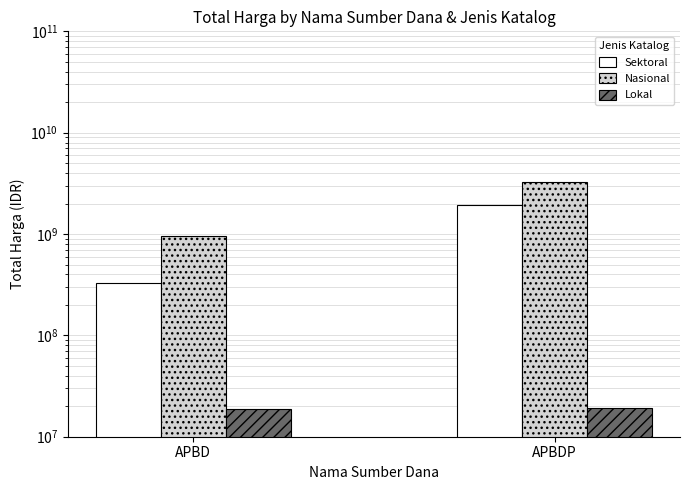

Rank the series at APBD from highest to lowest value.

Nasional, Sektoral, Lokal